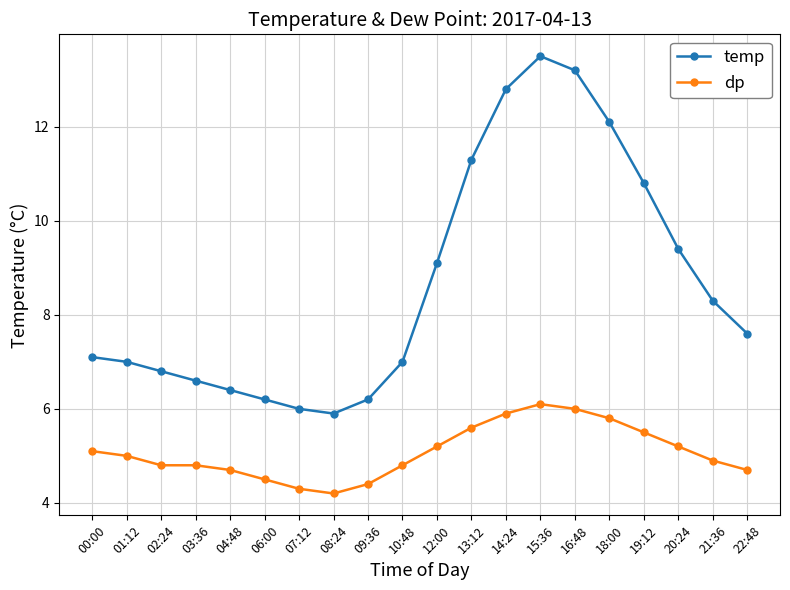

Is the value of temp at 00:00 greater than the value of dp at 07:12?

Yes